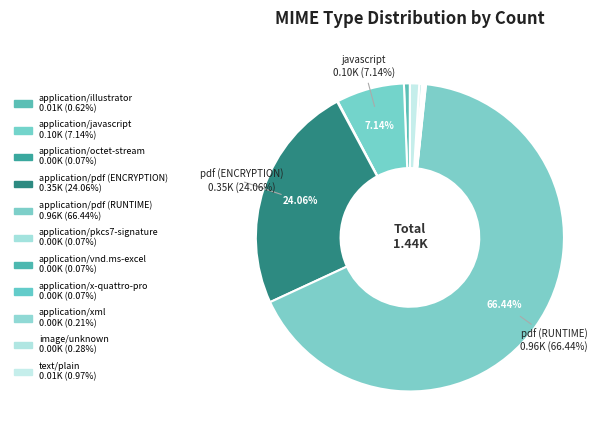

Rank the categories by value from lowest to highest.

application/octet-stream, application/pkcs7-signature, application/vnd.ms-excel, application/x-quattro-pro, application/xml, image/unknown, application/illustrator, text/plain, application/javascript, application/pdf (ENCRYPTION), application/pdf (RUNTIME)